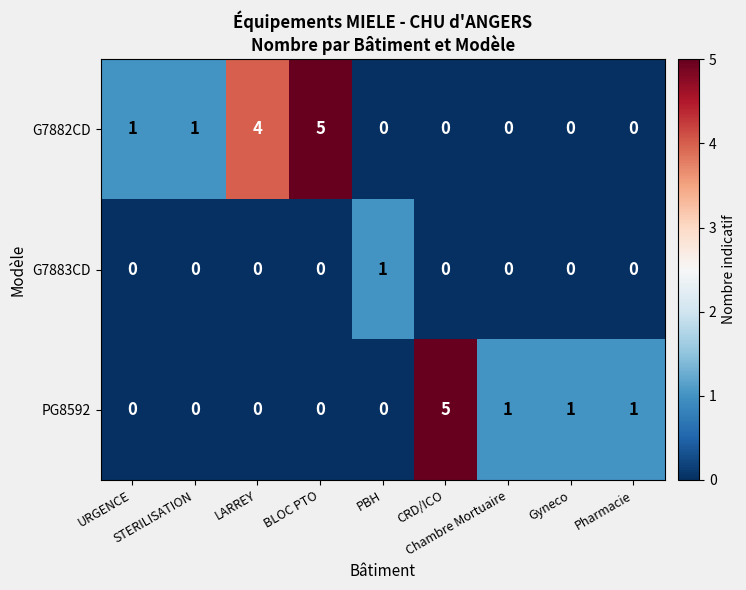

List the series in order of their overall mean, lowest first.

G7883CD, PG8592, G7882CD